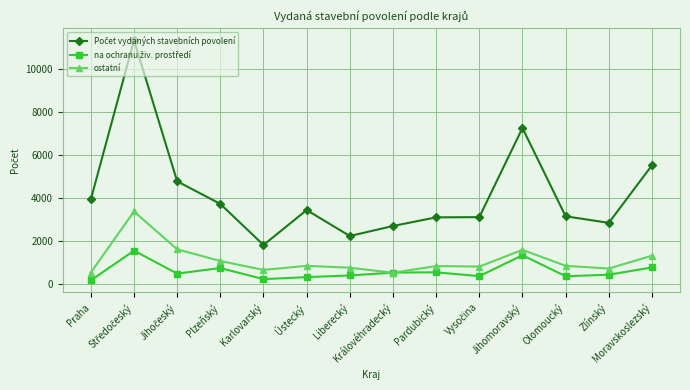

What is the difference between the maximum and minimum values in the ostatní series?

2846